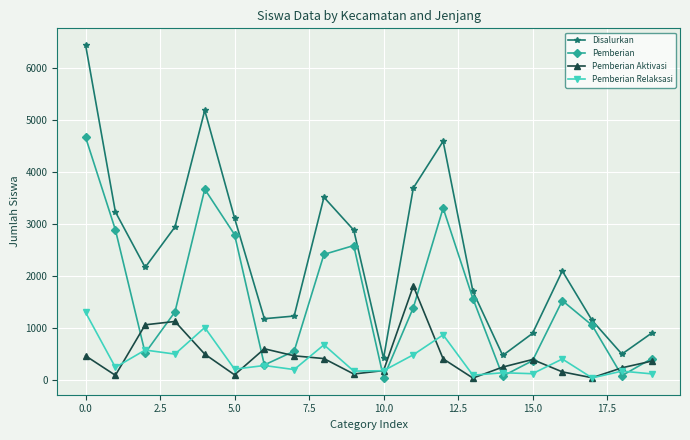

What is the minimum value for Disalurkan?

421